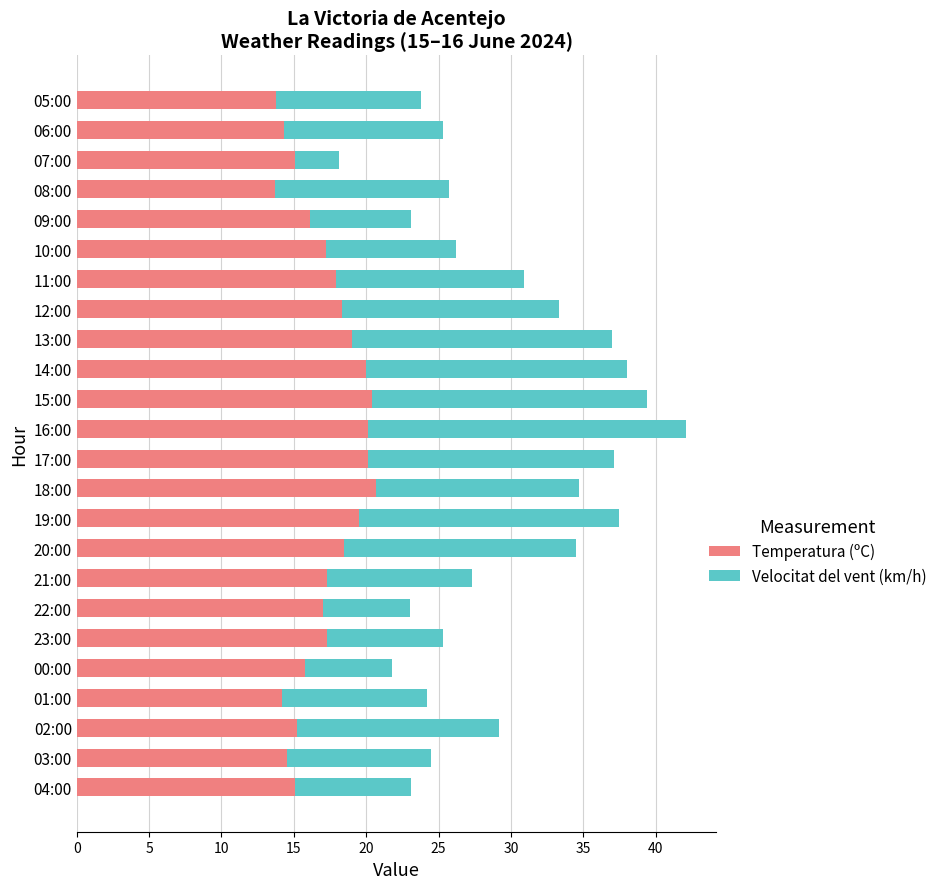

The Temperatura (ºC) series shows 13.8 at 05:00. True or false?

True